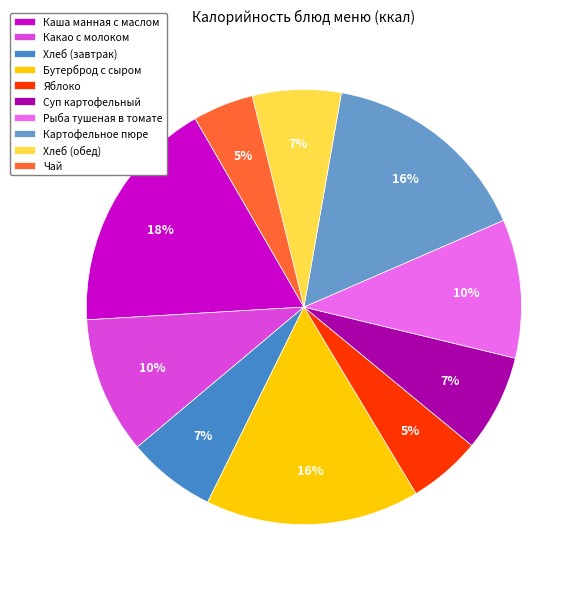

How many slices are in this pie chart?

10